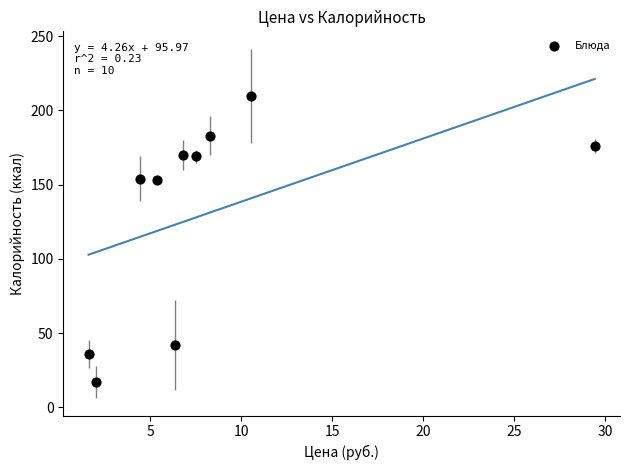

What is the range of Y values (max minus min)?

193